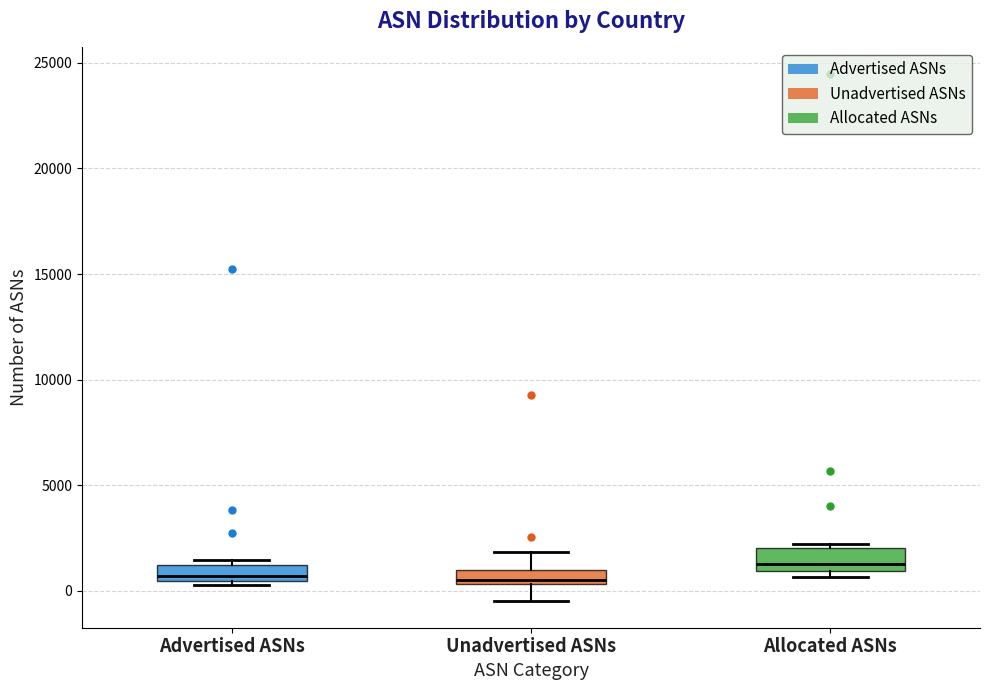

Where does the upper whisker of the box for Unadvertised ASNs end on the y-axis? The values are not printed on the chart, so give them approximately, as read against the axis.

2000